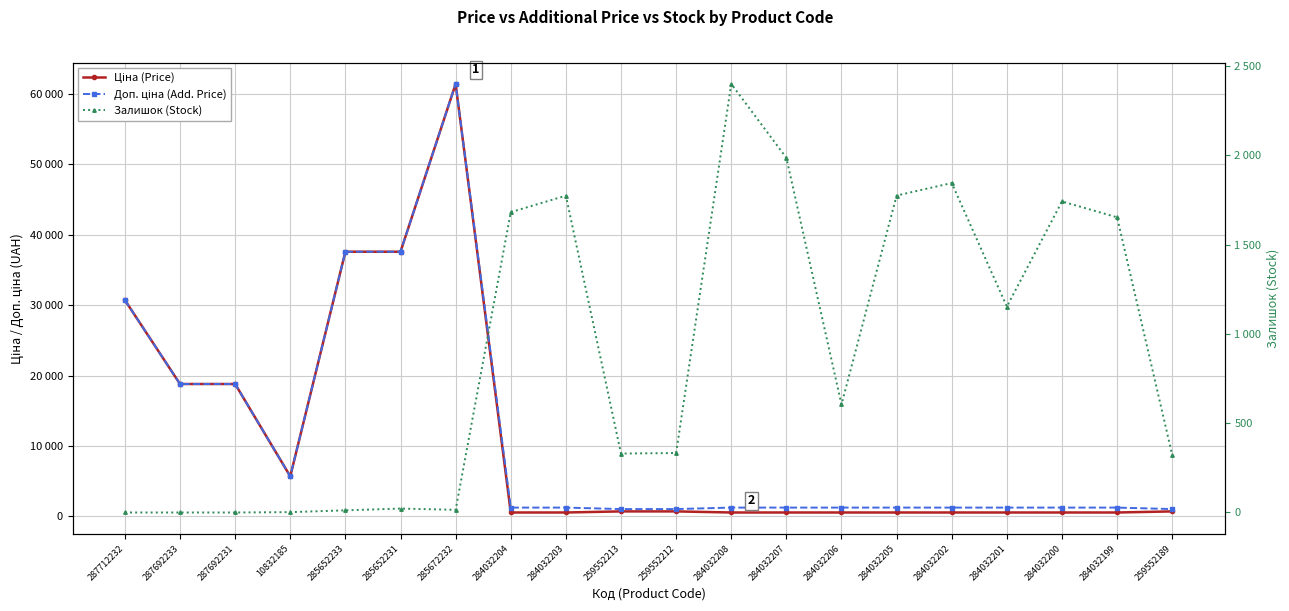

What is the difference between the Залишок (Stock) values at 284032202 and 10832185?

1843.0